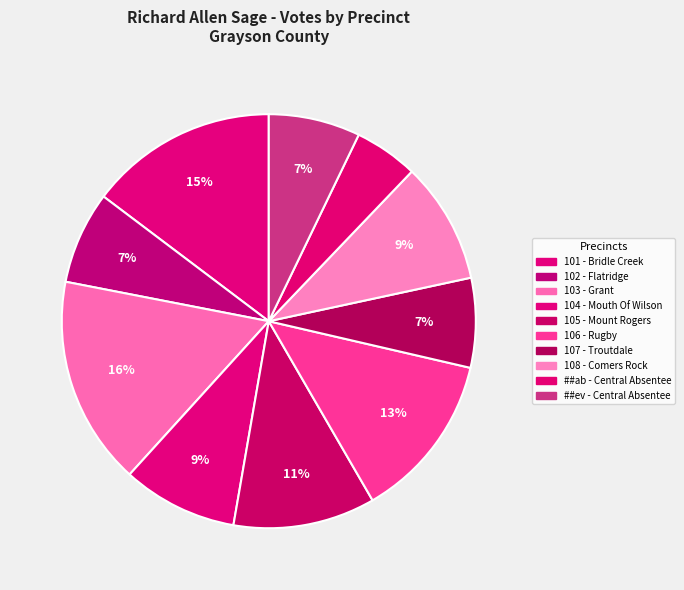

Combined, what portion of the pie is 105 - Mount Rogers and 101 - Bridle Creek?

25.8%